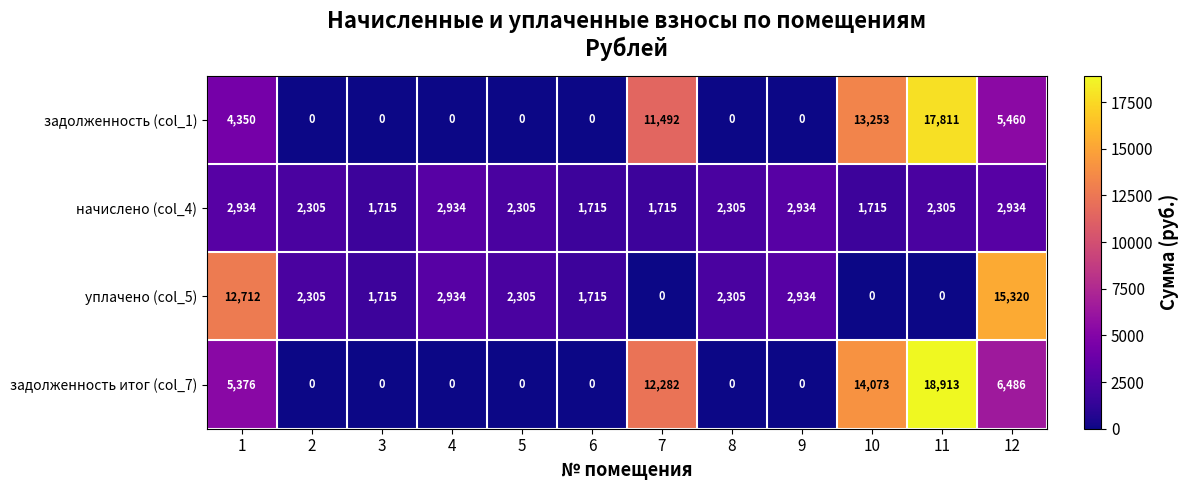

Count the number of data series in this chart.

4